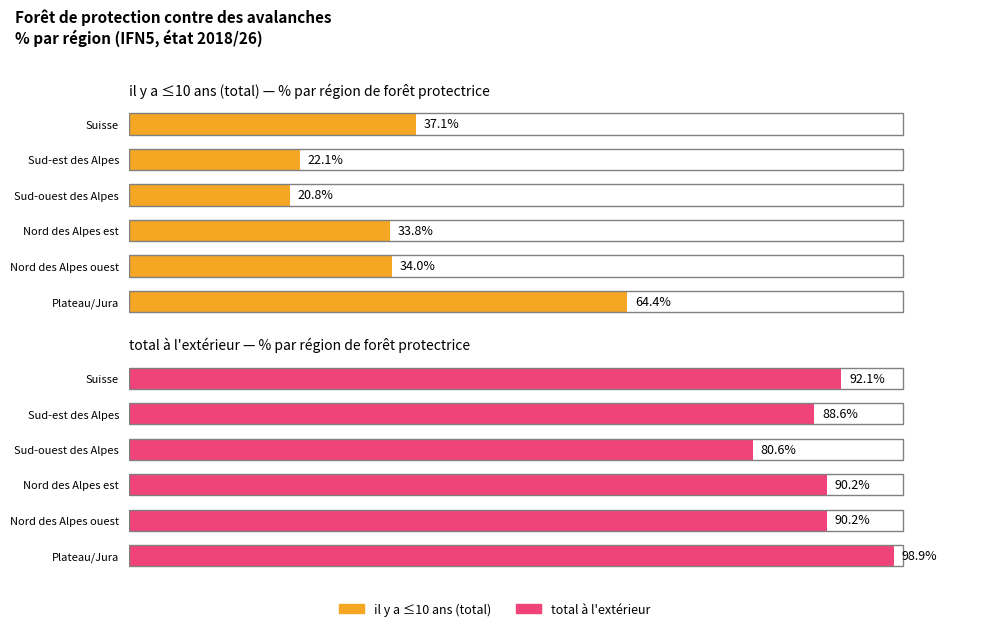

What is the change in value from 0 to 100?

-6.8